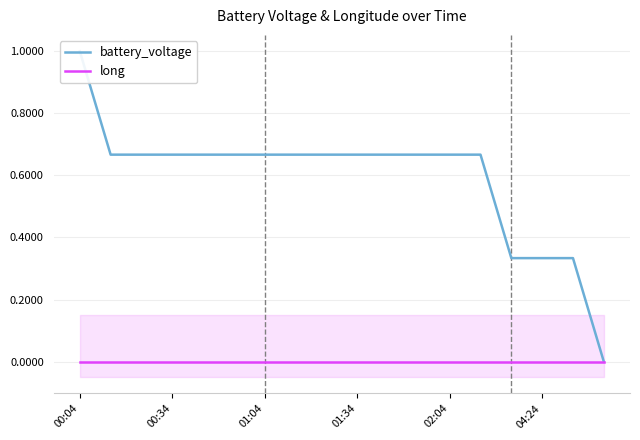

Is this an area chart (filled region under the line)?

No